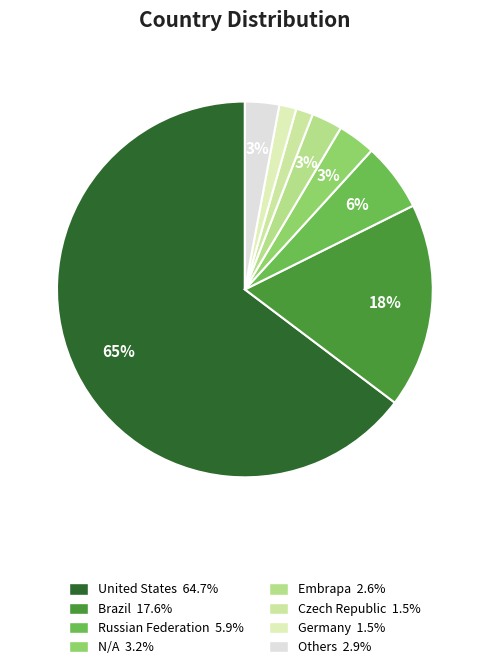

How many slices are in this pie chart?

8